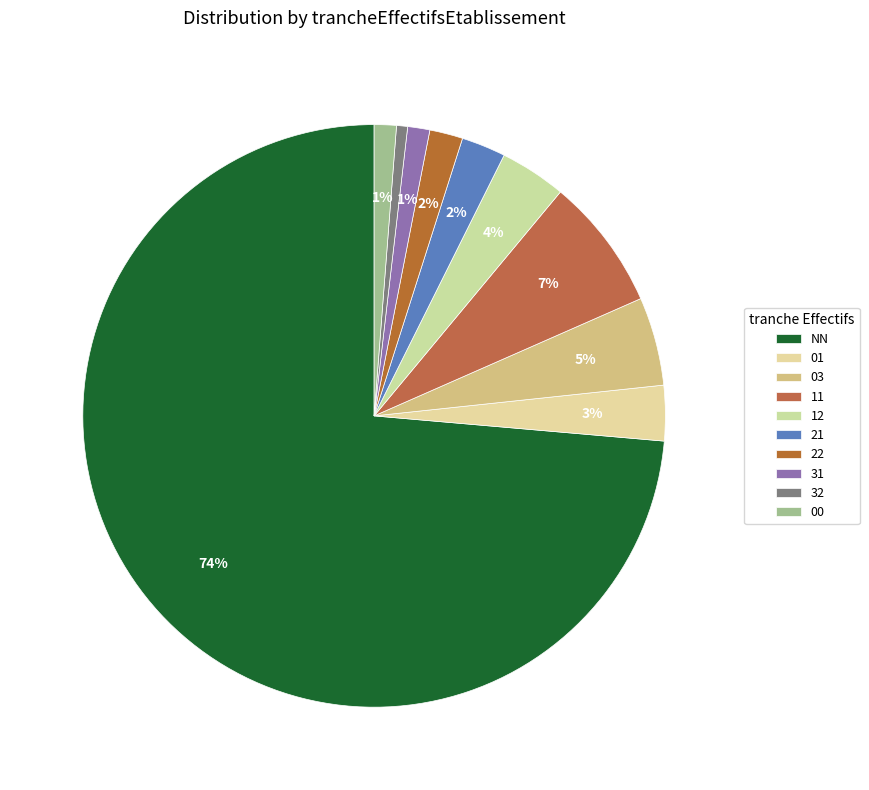

How many slices are in this pie chart?

10